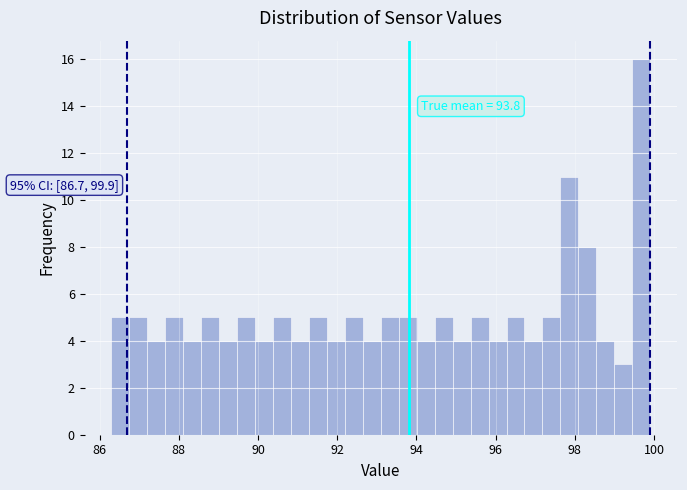

Around what value on the x-axis is the tallest bar? Give the approximate position of its centre, as read against the axis.

99.6